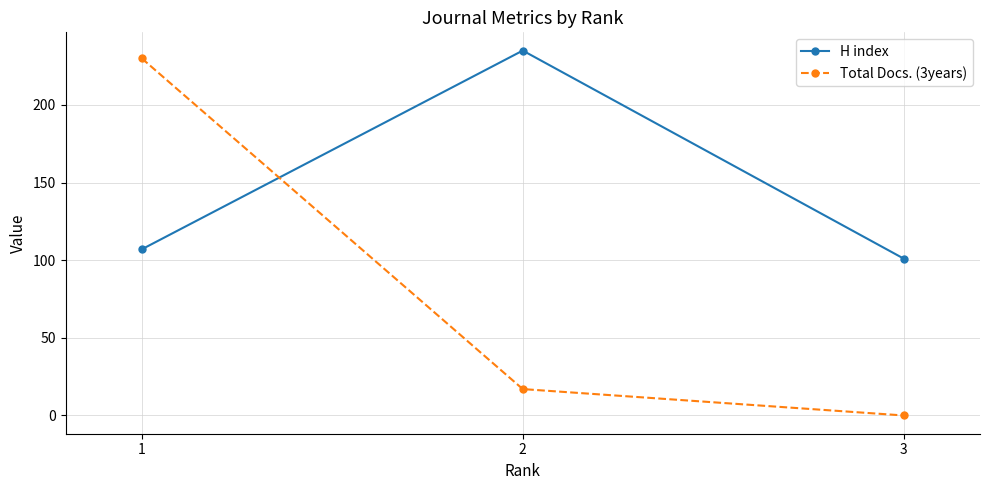

What is the value of the Total Docs. (3years) point at the 2nd from the left?

17